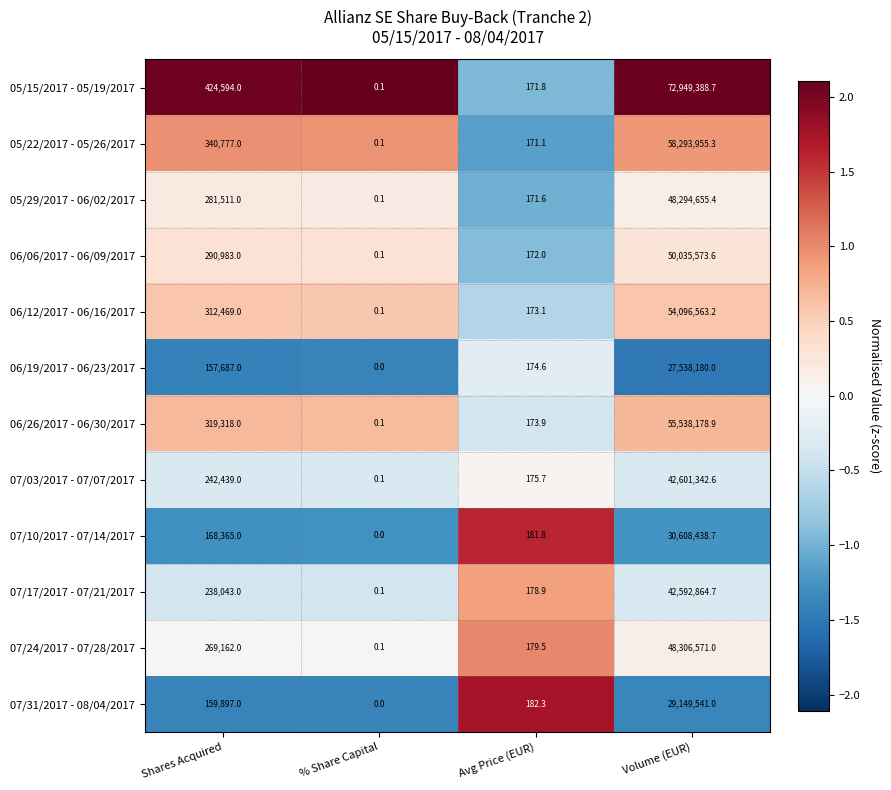

What is the spread (max minus min) of values at Shares Acquired?

266907.0